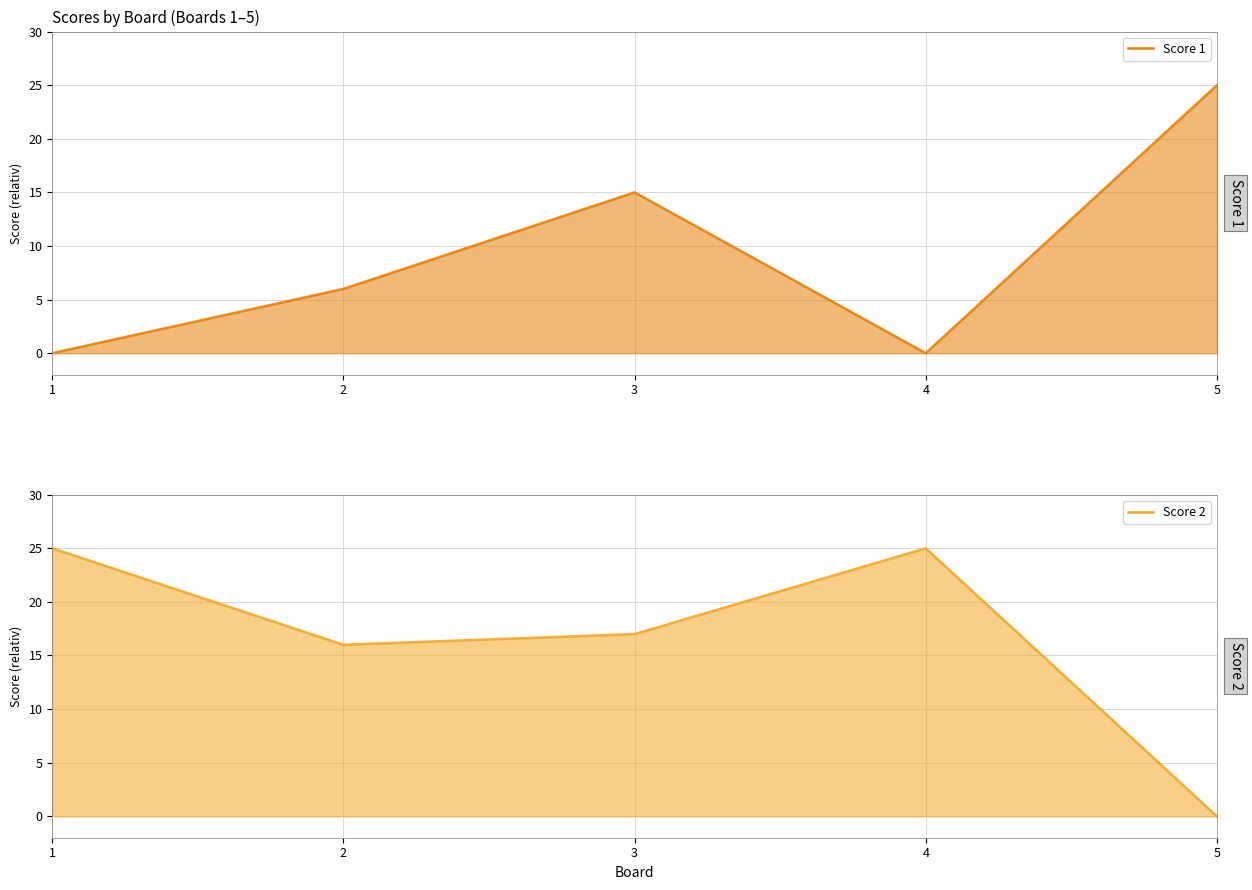

Between 3 and 5, which series saw the biggest shift?

Score 2 line